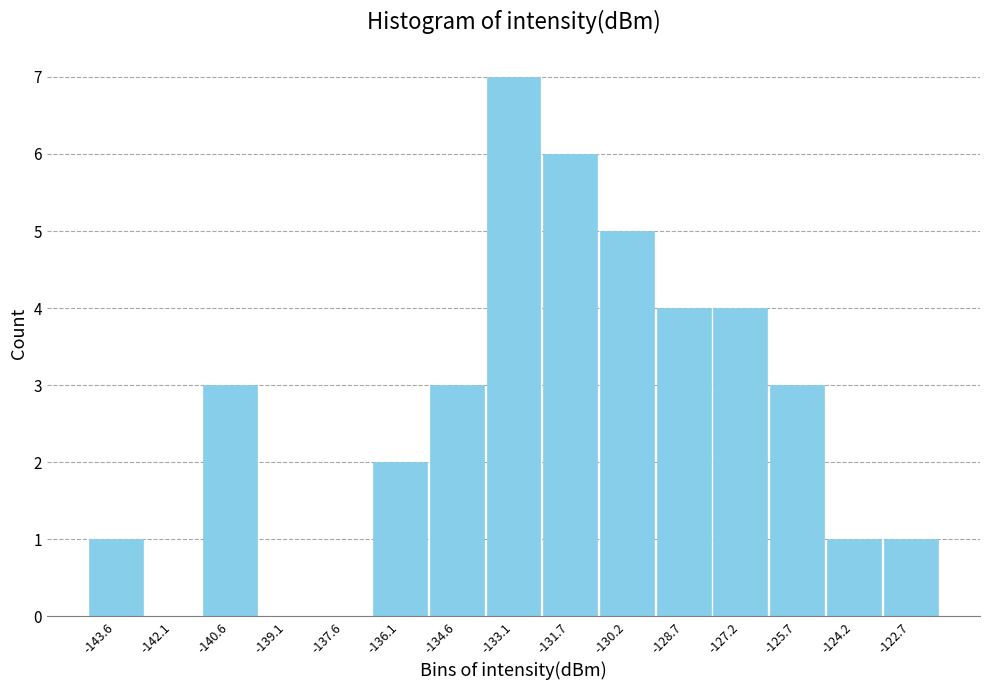

Over which range of the x-axis is the bar tallest?

-133.8 to -132.4